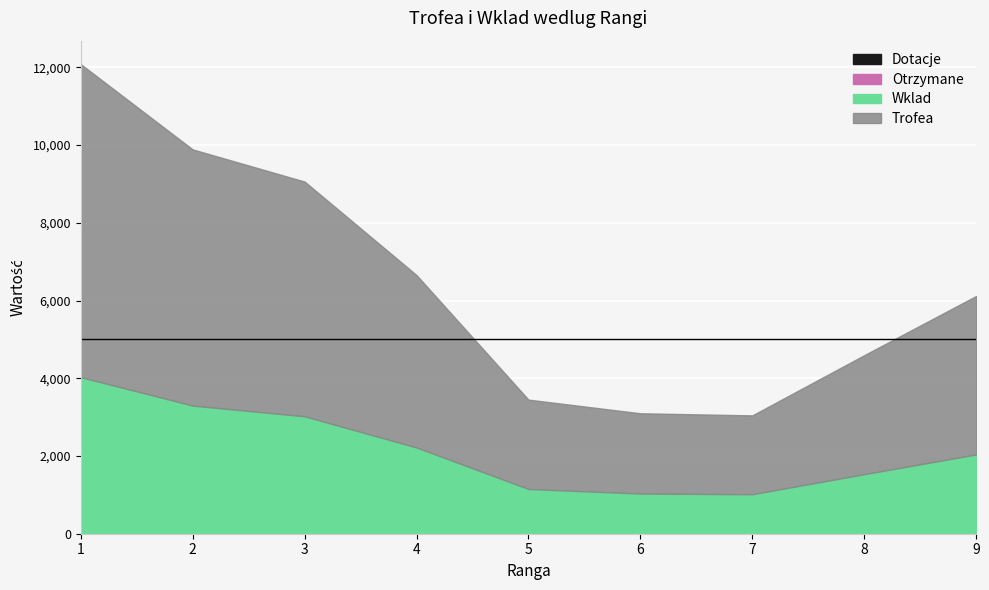

True or false: Dotacje has more than 1 interior local peaks.

False